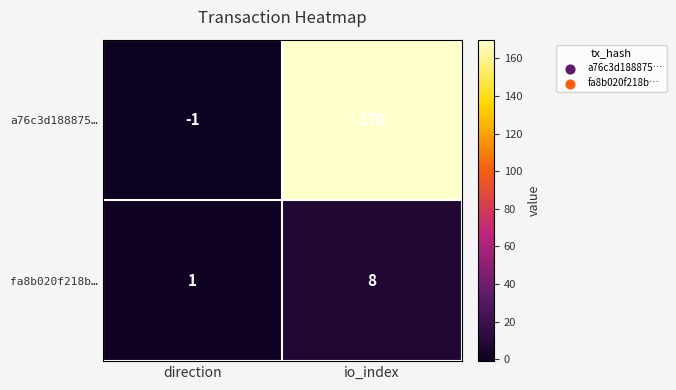

At how many categories does at least one series exceed 162?

1